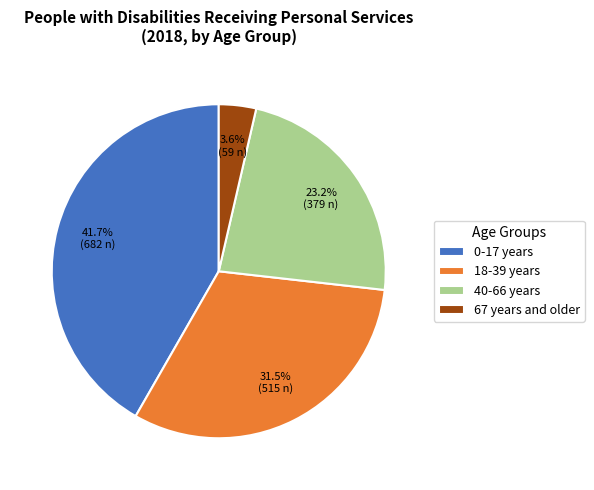

Is it true that 40-66 years is 23% of the pie?

True